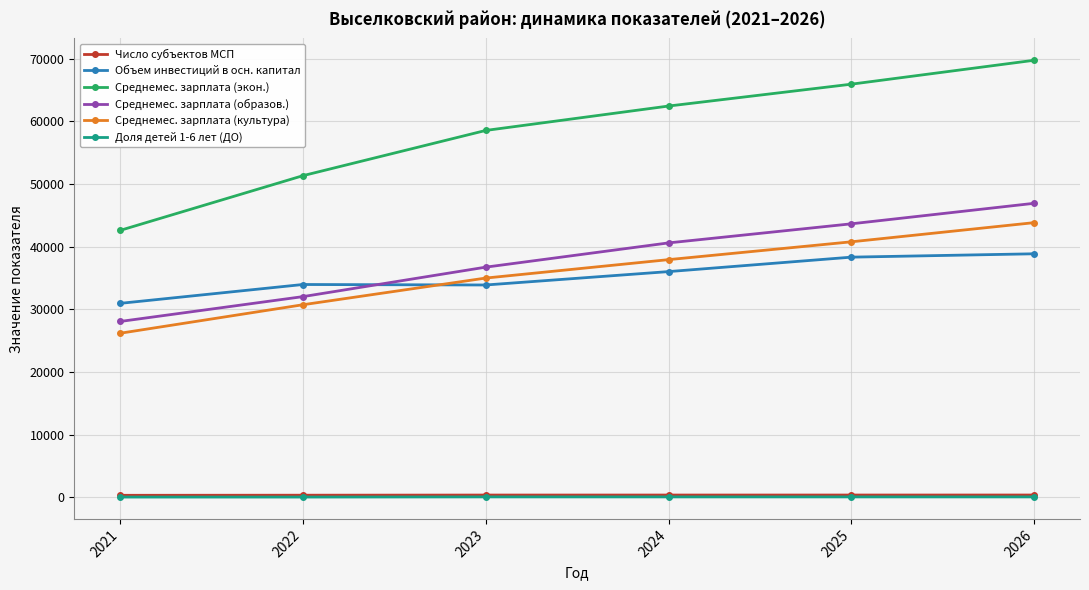

At which category is the sum across all series the highest?

2026